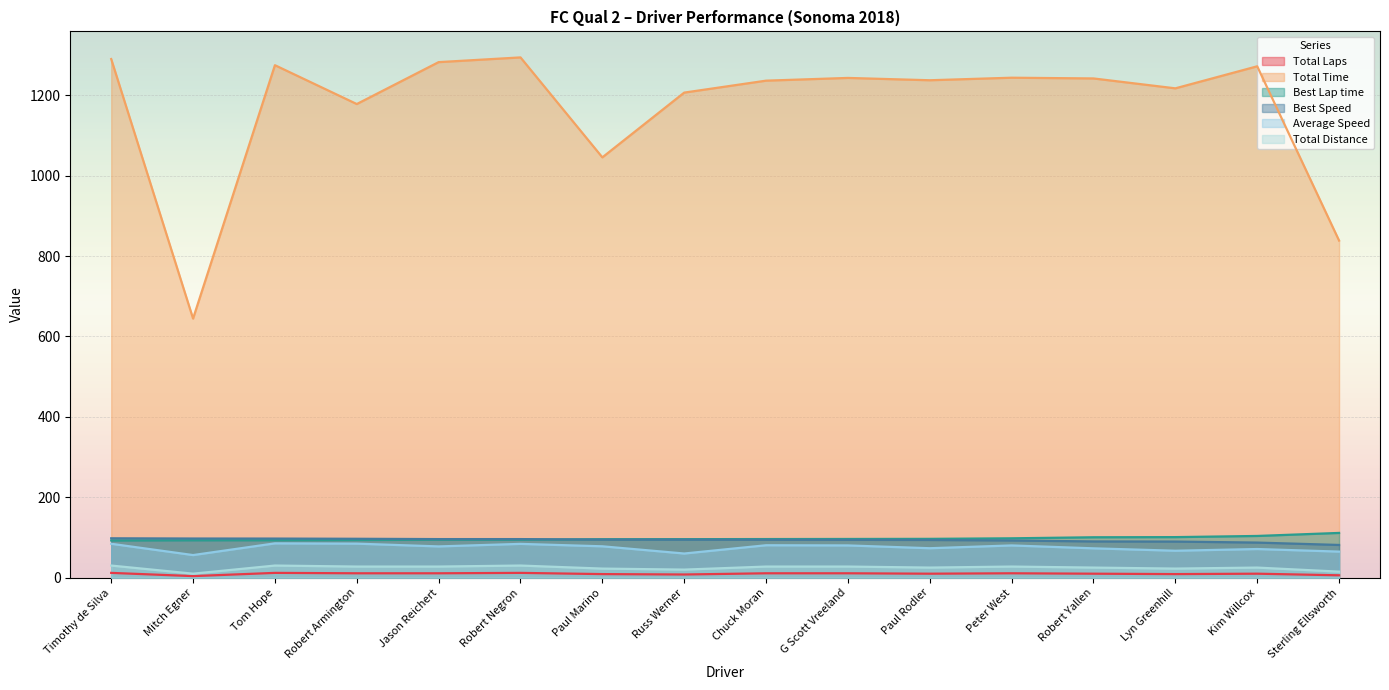

Which series has the largest total across all categories?

Total Time